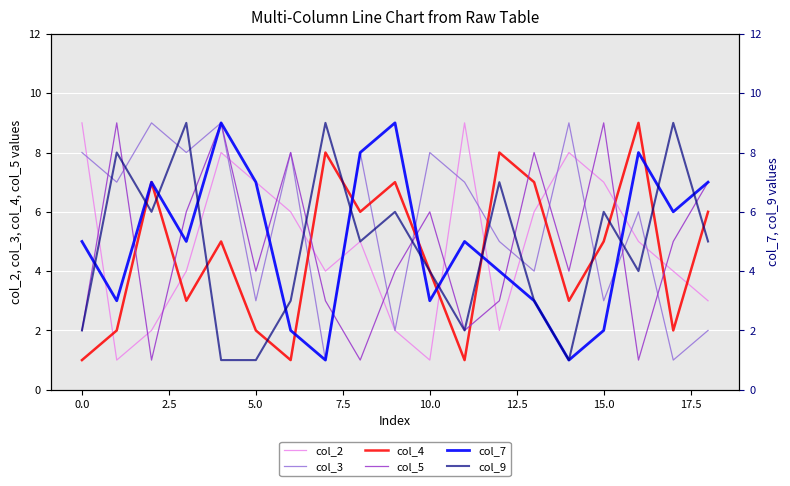

True or false: col_2 and col_5 cross at least once.

True